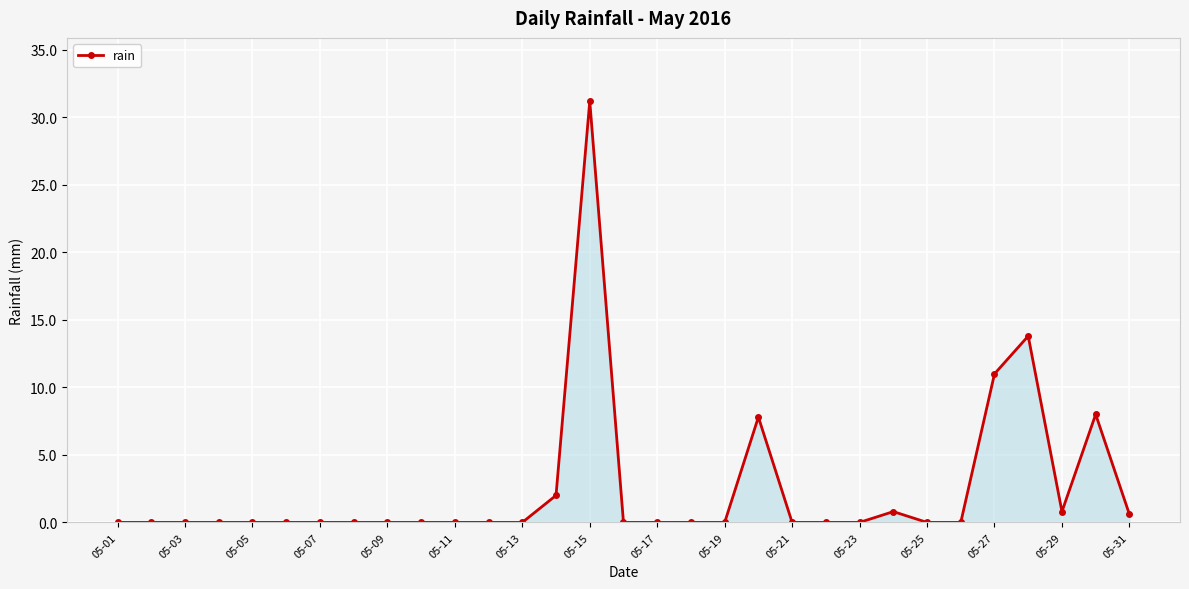

How many lines are shown in the chart?

1